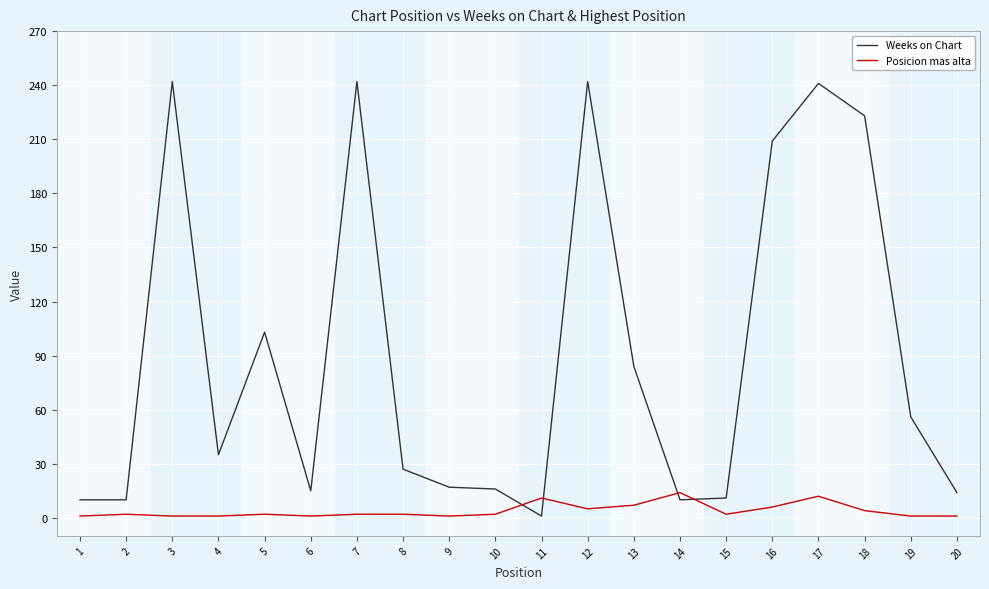

List the series in order of their peak value, lowest first.

Posicion mas alta, Weeks on Chart